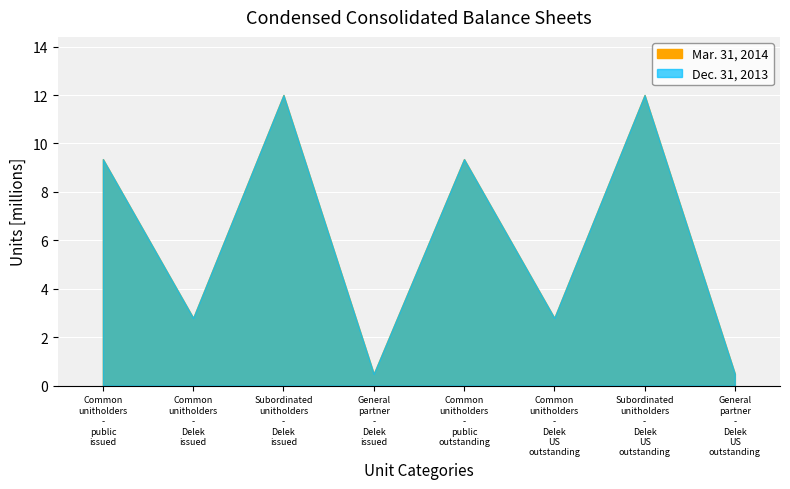

How many values in the Mar. 31, 2014 series exceed 9353240?

2